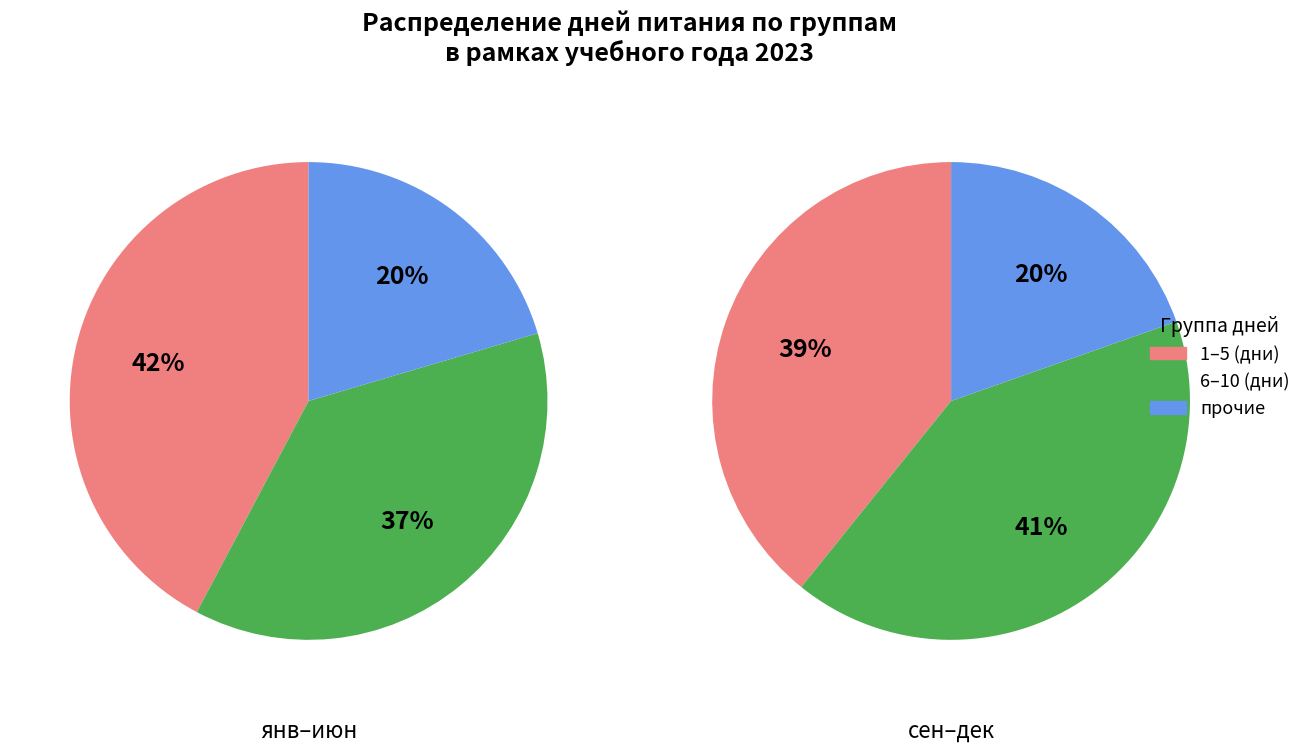

Is июнь the majority of the pie?

No